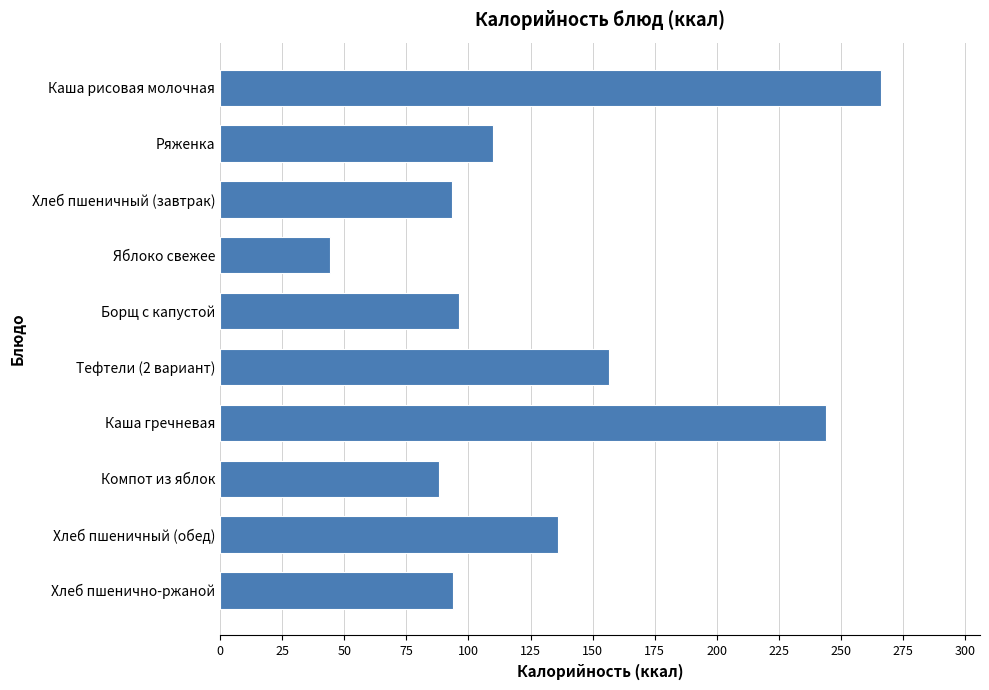

How many series are shown in this chart?

1